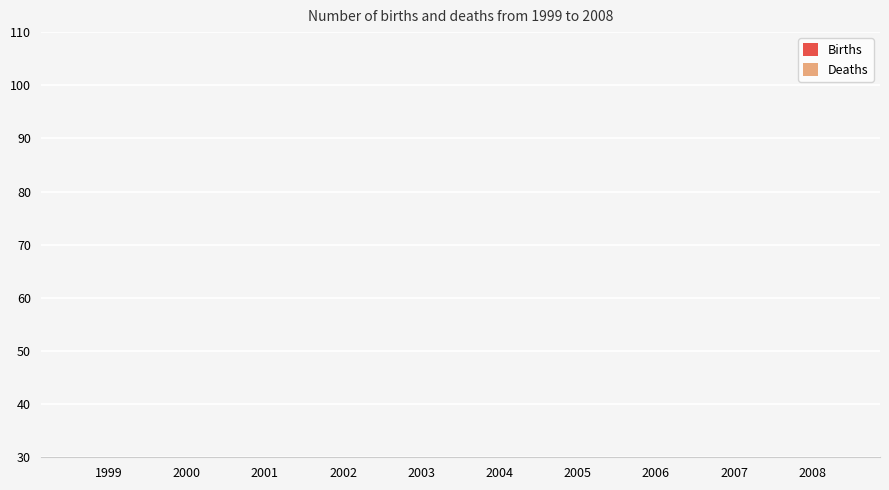

At which label does Births reach its minimum?

1999